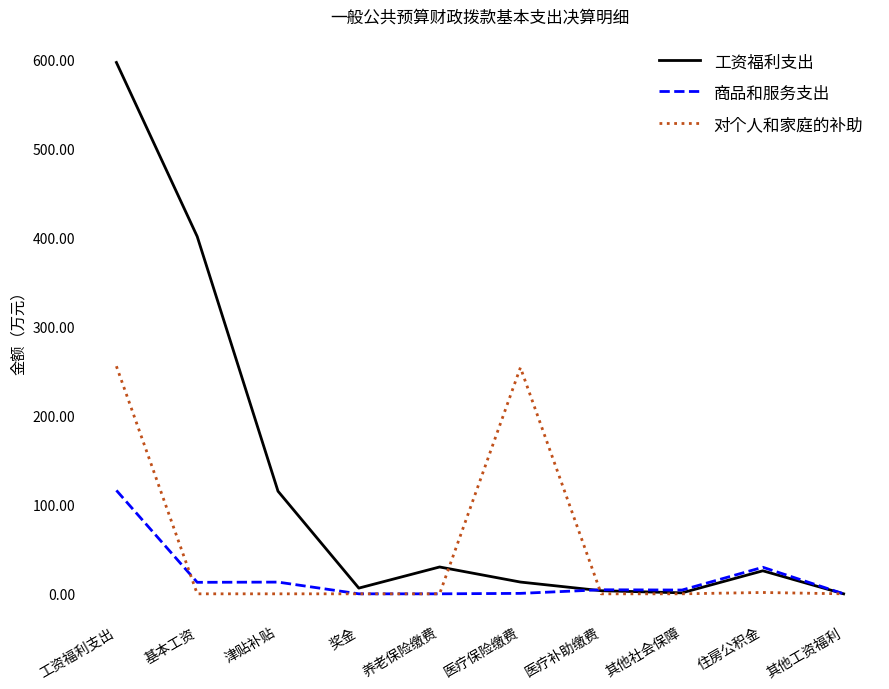

The 商品和服务支出 series shows 29.8 at 住房公积金. True or false?

True